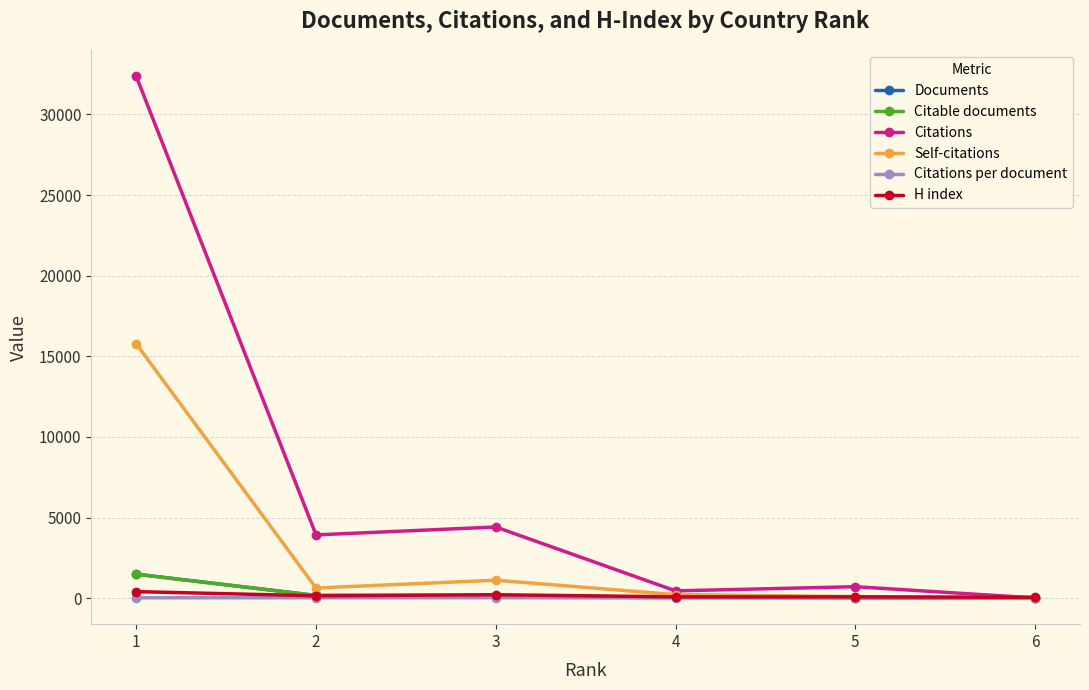

Which series has the largest range (max minus min)?

Citations